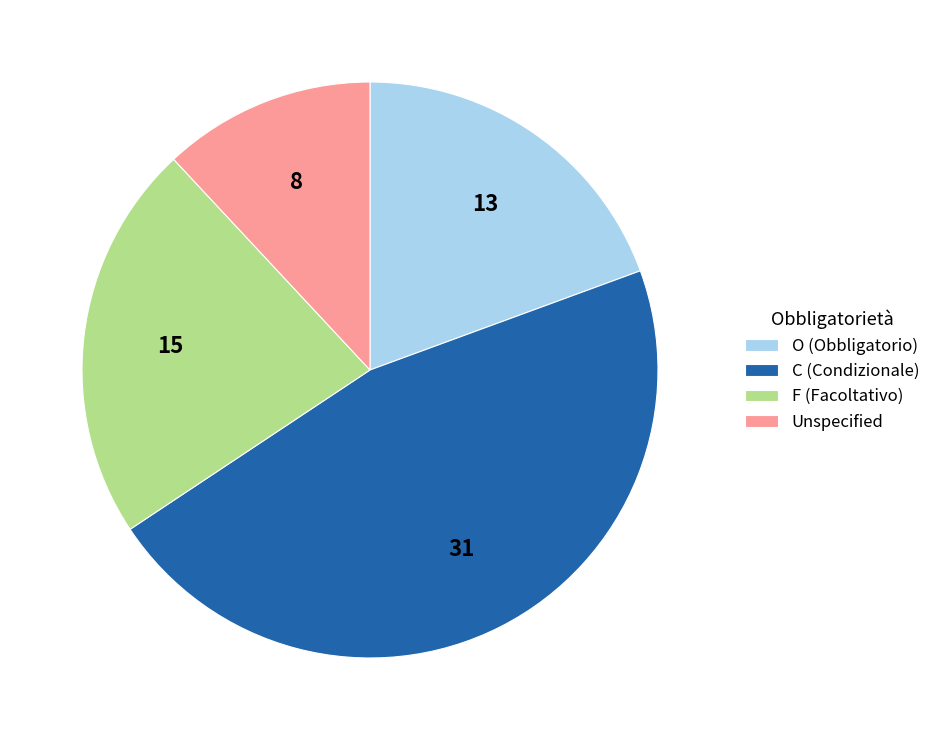

True or false: O (Obbligatorio) accounts for 19% of the total.

True